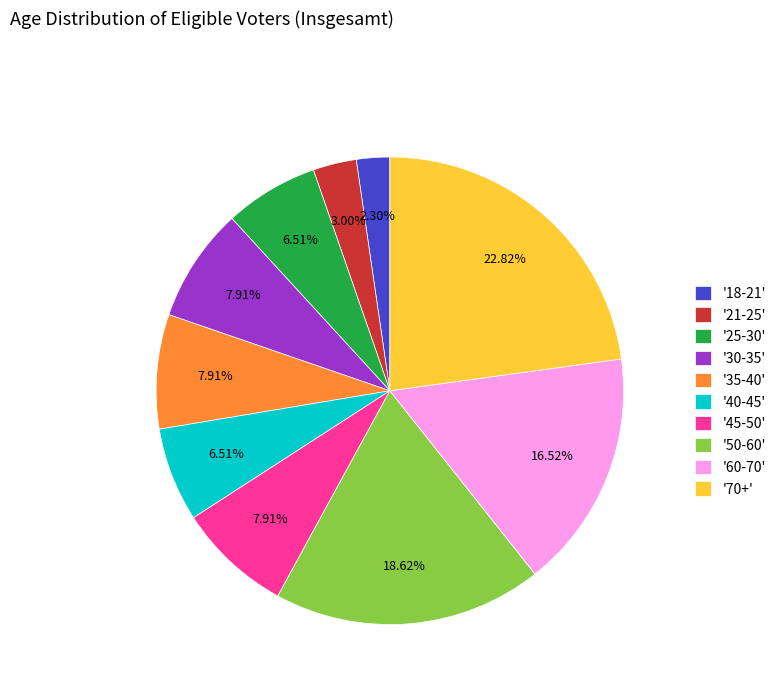

Does any single category account for the majority?

No